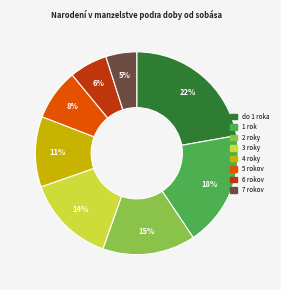

Do 7 rokov and 2 roky together represent more than half of the pie?

No